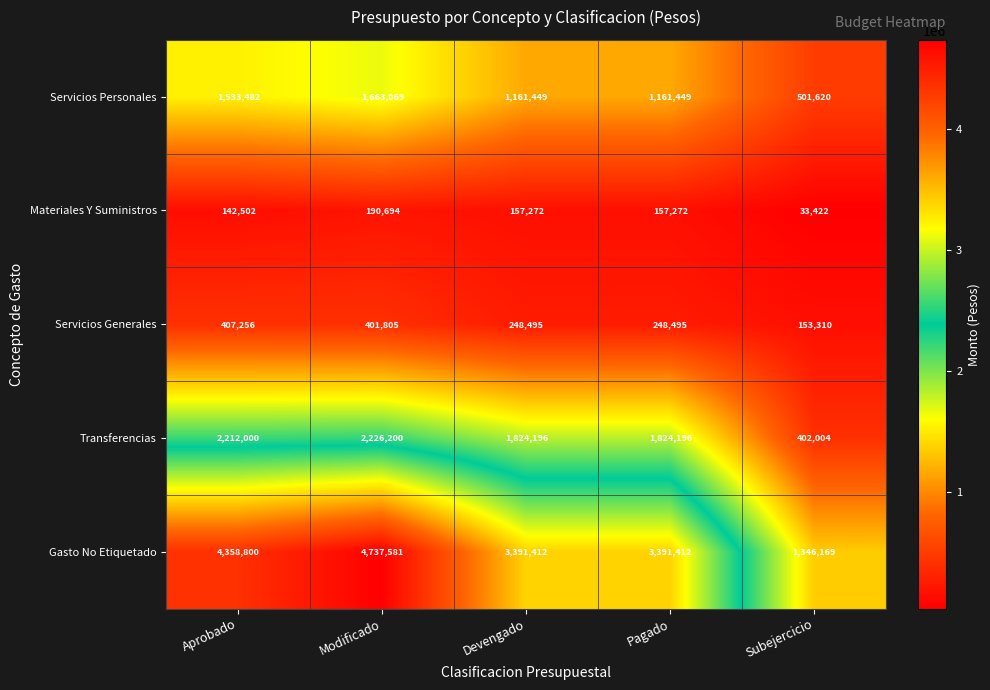

Read the Materiales Y Suministros value at Subejercicio.

33422